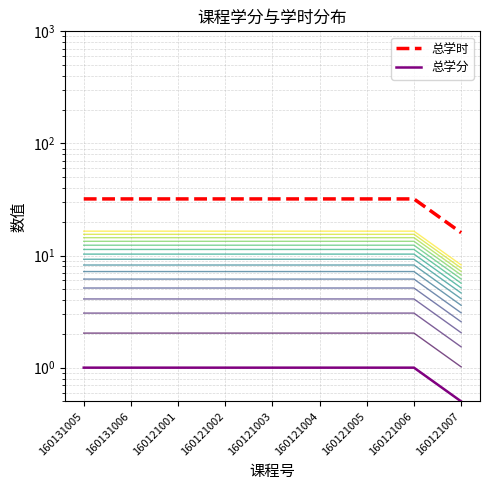

What is the difference between the highest and lowest values at 160121006?

31.0